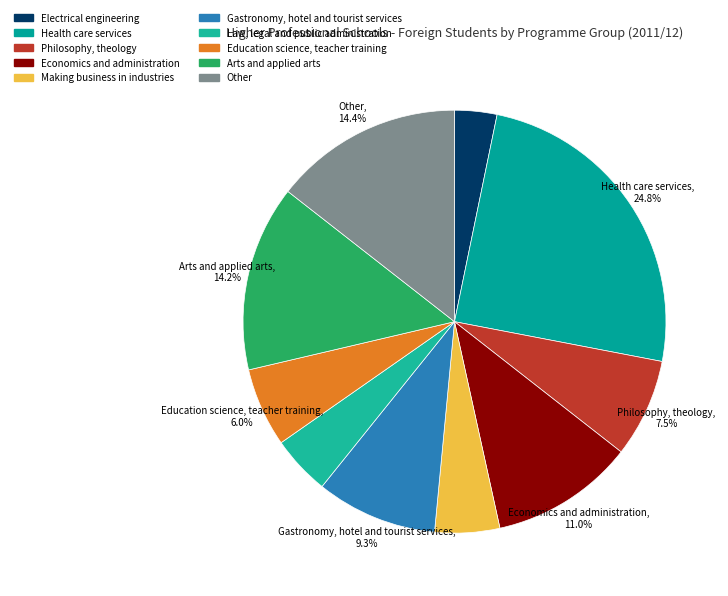

Which slice is the largest?

Health care services